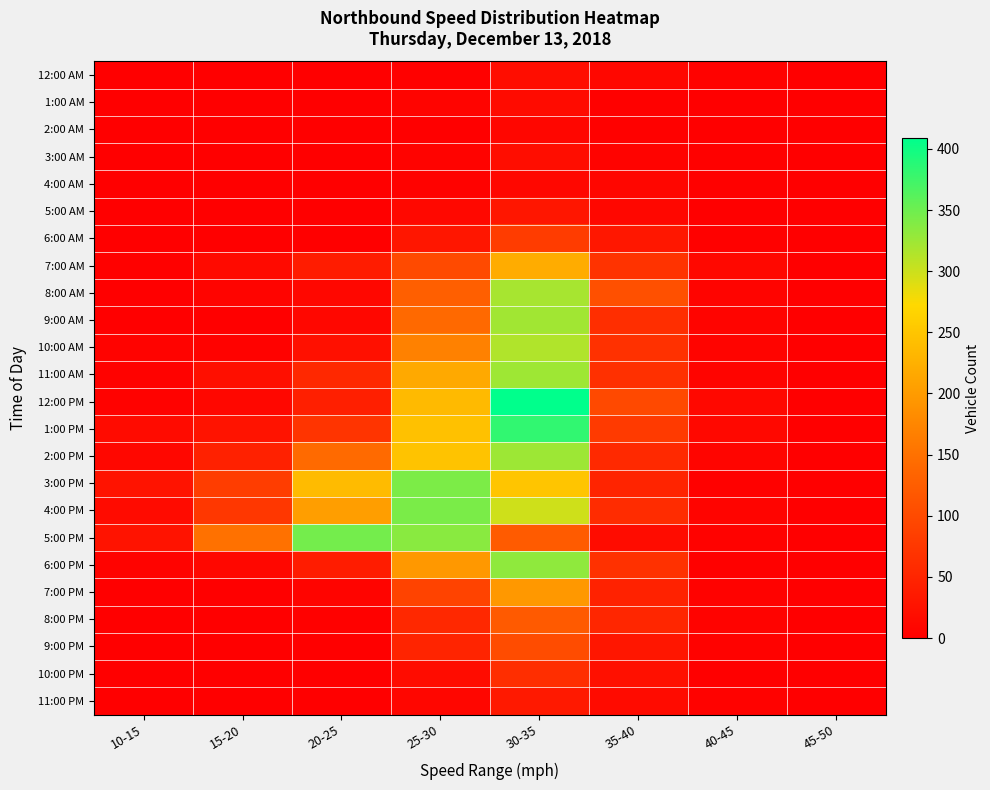

Reading left to right, list all the values displayed in this chart.

12:00 AM: 10-15=0	15-20=0	20-25=1	25-30=2	30-35=18	35-40=10	40-45=4	45-50=0
1:00 AM: 10-15=0	15-20=0	20-25=0	25-30=6	30-35=16	35-40=3	40-45=0	45-50=0
2:00 AM: 10-15=0	15-20=0	20-25=0	25-30=1	30-35=9	35-40=3	40-45=1	45-50=0
3:00 AM: 10-15=0	15-20=0	20-25=0	25-30=5	30-35=19	35-40=5	40-45=2	45-50=0
4:00 AM: 10-15=0	15-20=0	20-25=0	25-30=4	30-35=11	35-40=9	40-45=2	45-50=0
5:00 AM: 10-15=0	15-20=0	20-25=1	25-30=12	30-35=31	35-40=11	40-45=1	45-50=0
6:00 AM: 10-15=0	15-20=1	20-25=0	25-30=30	30-35=81	35-40=32	40-45=3	45-50=0
7:00 AM: 10-15=2	15-20=15	20-25=38	25-30=100	30-35=220	35-40=69	40-45=12	45-50=1
8:00 AM: 10-15=0	15-20=6	20-25=10	25-30=128	30-35=319	35-40=108	40-45=7	45-50=0
9:00 AM: 10-15=0	15-20=1	20-25=11	25-30=141	30-35=322	35-40=63	40-45=6	45-50=1
10:00 AM: 10-15=5	15-20=4	20-25=22	25-30=169	30-35=314	35-40=67	40-45=6	45-50=0
11:00 AM: 10-15=4	15-20=21	20-25=55	25-30=217	30-35=324	35-40=65	40-45=6	45-50=1
12:00 PM: 10-15=4	15-20=10	20-25=42	25-30=237	30-35=409	35-40=98	40-45=12	45-50=0
1:00 PM: 10-15=16	15-20=26	20-25=71	25-30=245	30-35=382	35-40=78	40-45=12	45-50=1
2:00 PM: 10-15=11	15-20=45	20-25=142	25-30=247	30-35=325	35-40=56	40-45=8	45-50=0
3:00 PM: 10-15=26	15-20=82	20-25=238	25-30=342	30-35=250	35-40=49	40-45=2	45-50=0
4:00 PM: 10-15=16	15-20=75	20-25=203	25-30=343	30-35=298	35-40=60	40-45=6	45-50=1
5:00 PM: 10-15=27	15-20=150	20-25=346	25-30=335	30-35=122	35-40=17	40-45=4	45-50=0
6:00 PM: 10-15=5	15-20=11	20-25=38	25-30=197	30-35=332	35-40=66	40-45=3	45-50=1
7:00 PM: 10-15=0	15-20=0	20-25=7	25-30=90	30-35=197	35-40=47	40-45=4	45-50=1
8:00 PM: 10-15=0	15-20=0	20-25=3	25-30=54	30-35=121	35-40=52	40-45=5	45-50=1
9:00 PM: 10-15=0	15-20=0	20-25=1	25-30=49	30-35=103	35-40=30	40-45=4	45-50=1
10:00 PM: 10-15=0	15-20=0	20-25=0	25-30=17	30-35=62	35-40=22	40-45=1	45-50=0
11:00 PM: 10-15=0	15-20=0	20-25=0	25-30=9	30-35=34	35-40=16	40-45=4	45-50=0